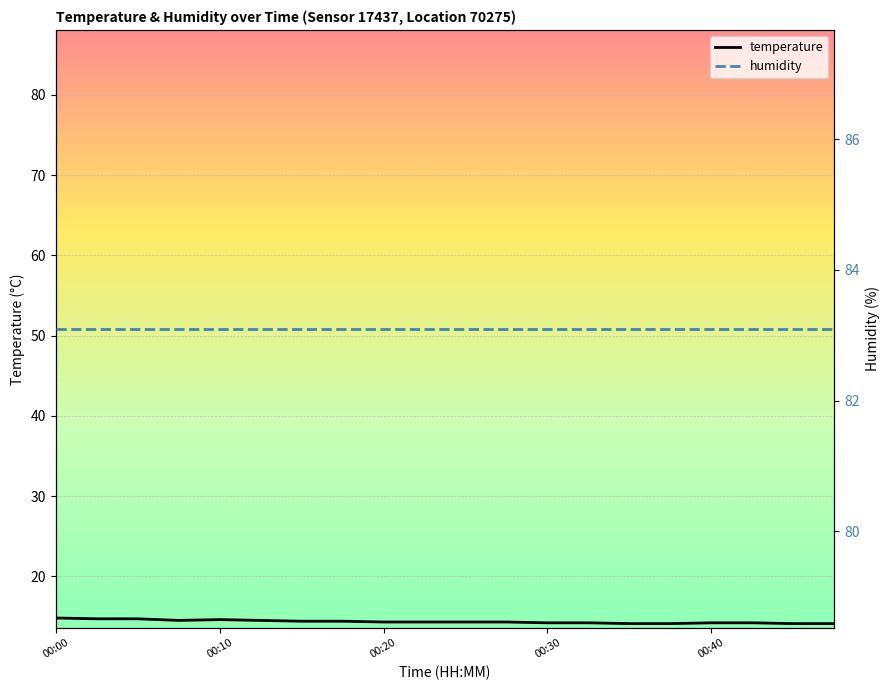

True or false: temperature has a value of 14.8 at 00:00.

True